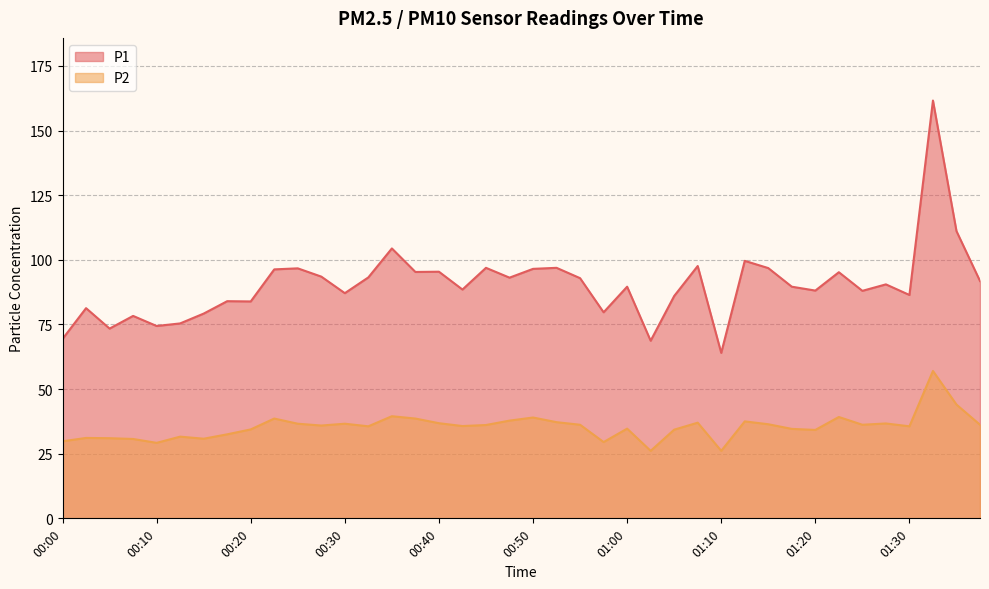

Which series has the largest total across all categories?

P1